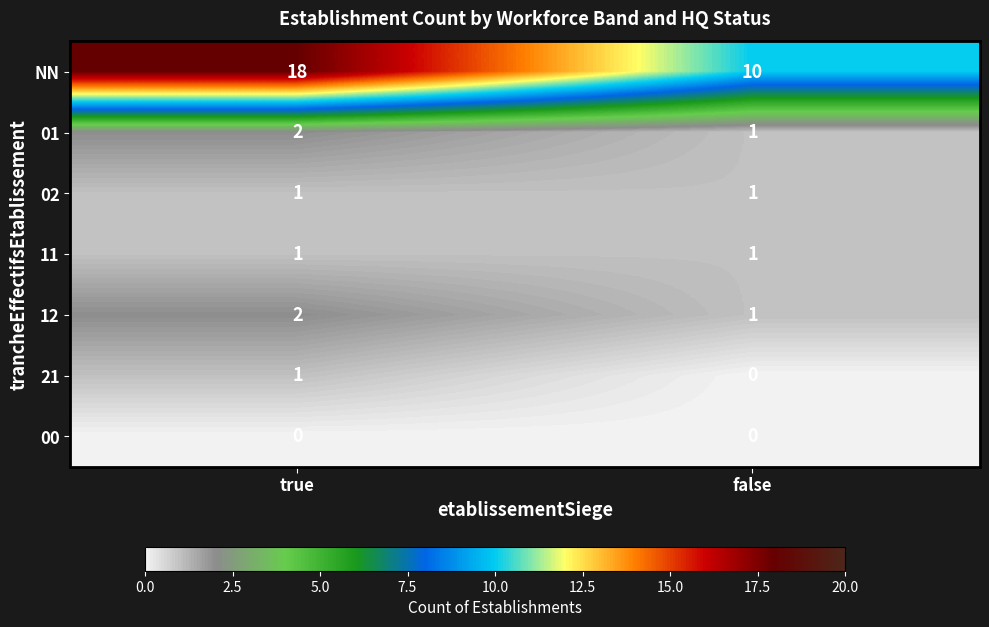

The 02 series shows 2 at true. True or false?

False